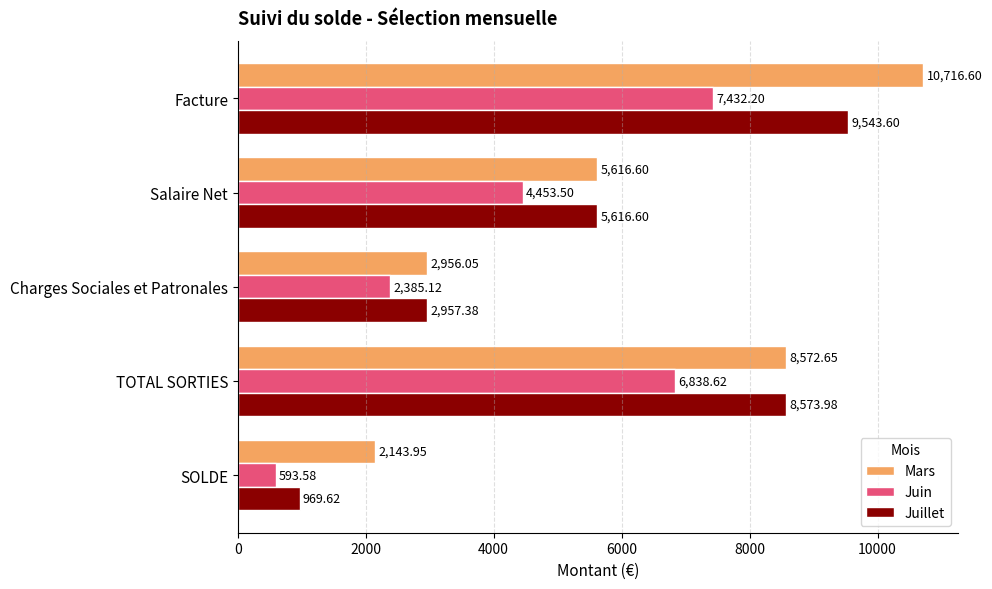

What is the spread (max minus min) of values at Facture?

3284.4